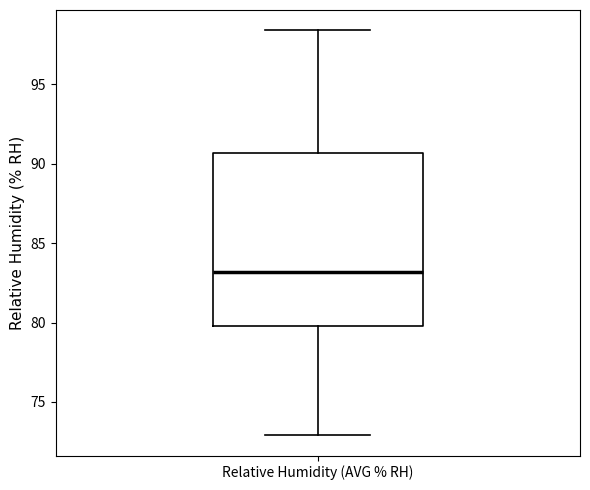

Read this box plot against the y-axis: the position of the median line, the range covered by the box, and the ends of both whiskers. The values are not printed on the chart, so give them approximately, as read against the axis.

median 83.0, box 80.0 to 90.5, whiskers 73.0 to 98.5